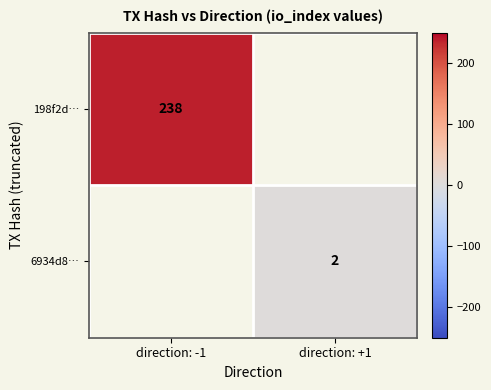

Between direction: +1 and direction: -1, which is larger?

direction: -1